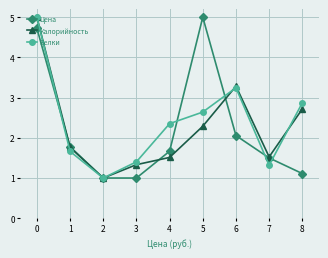

The Калорийность series shows 3.9 at 5. True or false?

False